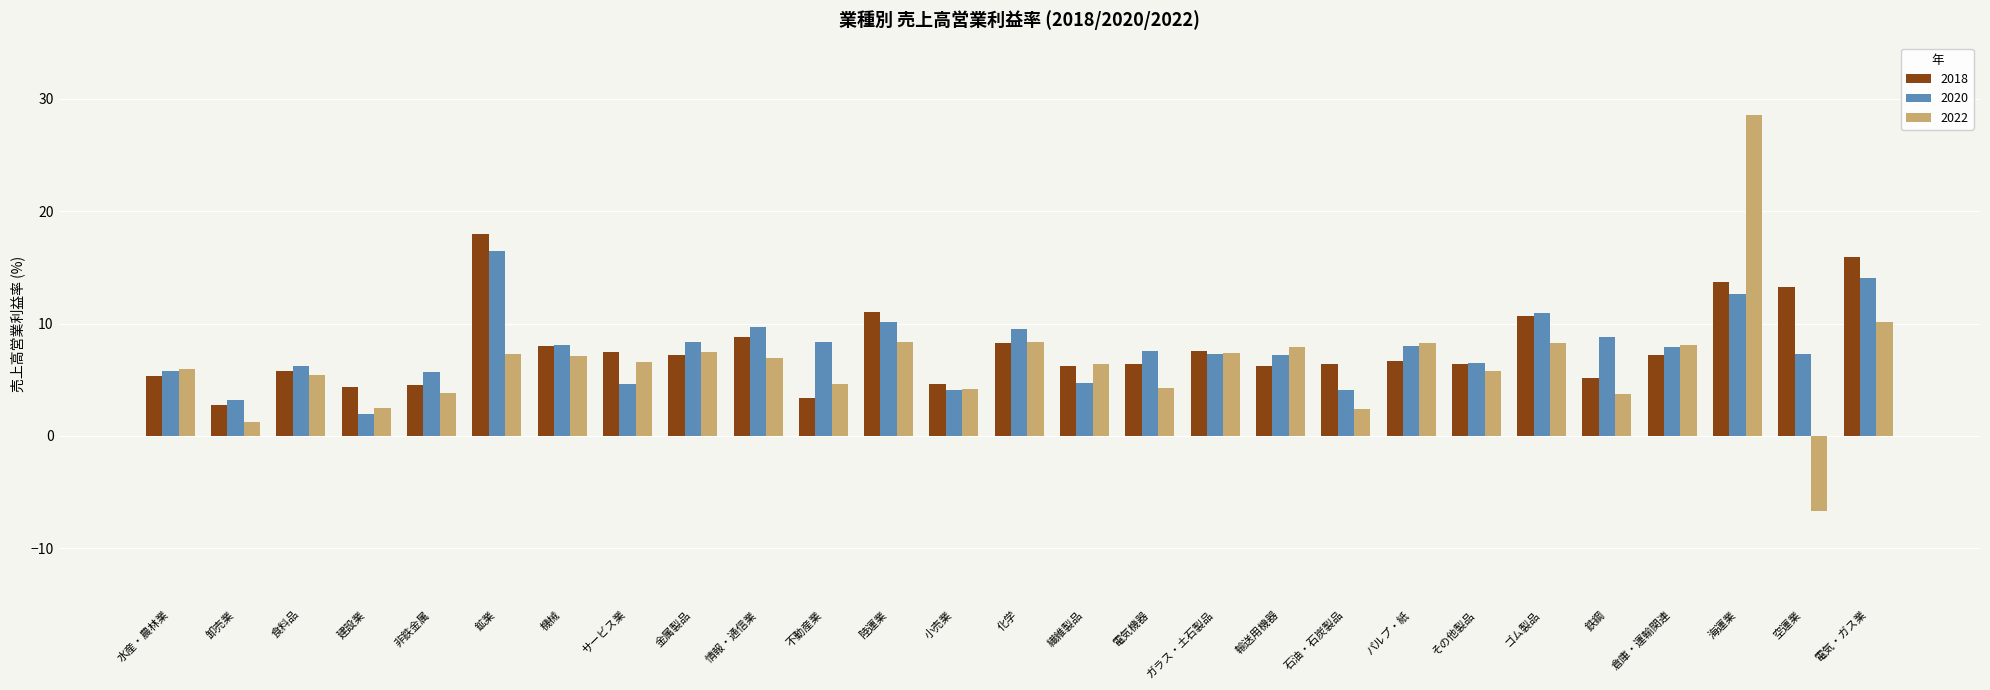

What is the difference between the highest and lowest values at 鉄鋼?

5.1